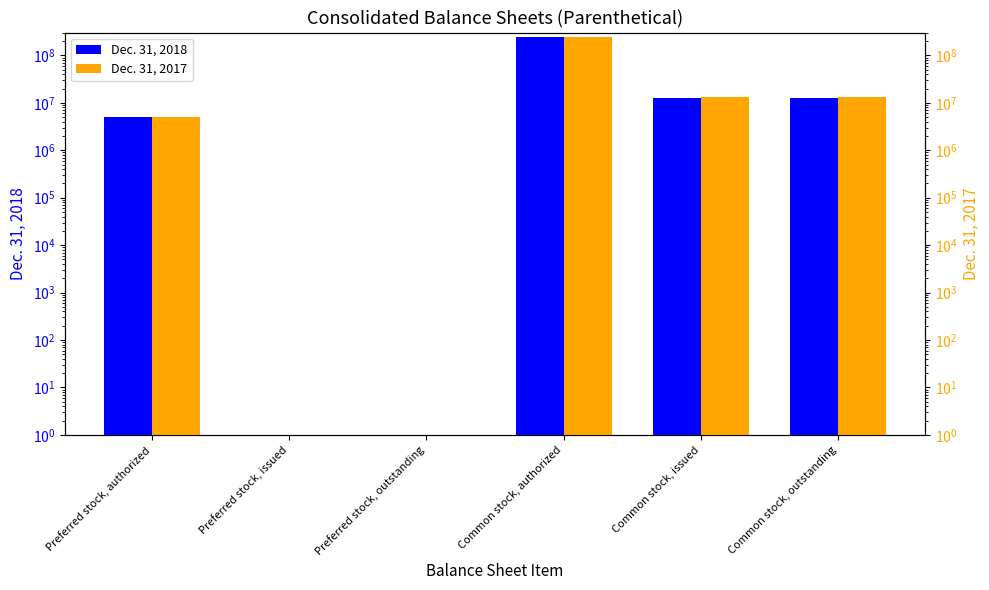

What are all the series names shown in the legend?

Dec. 31, 2018, Dec. 31, 2017